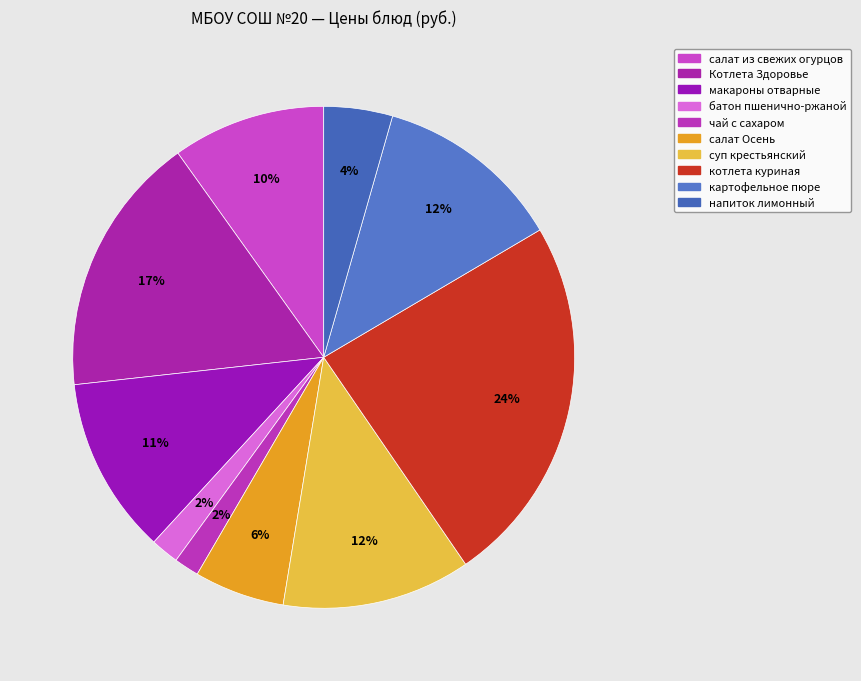

To the nearest percent, what is the difference between the largest and smallest slice percentages?

22%